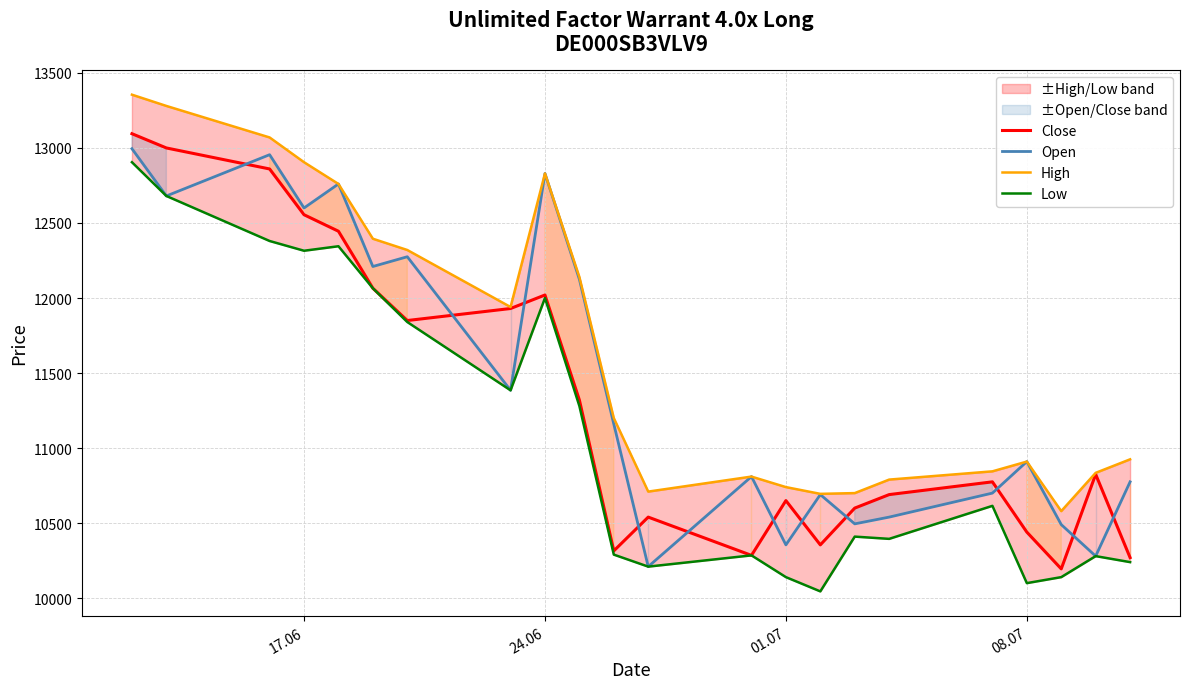

List the series in order of their overall mean, highest first.

High, Open, Close, Low